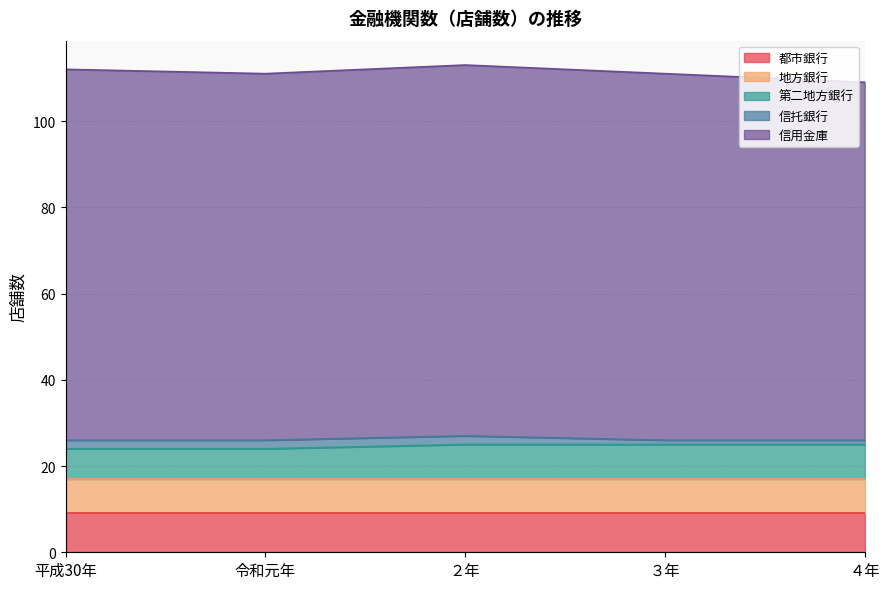

Rank the series at ３年 from highest to lowest value.

信用金庫, 都市銀行, 地方銀行, 第二地方銀行, 信托銀行